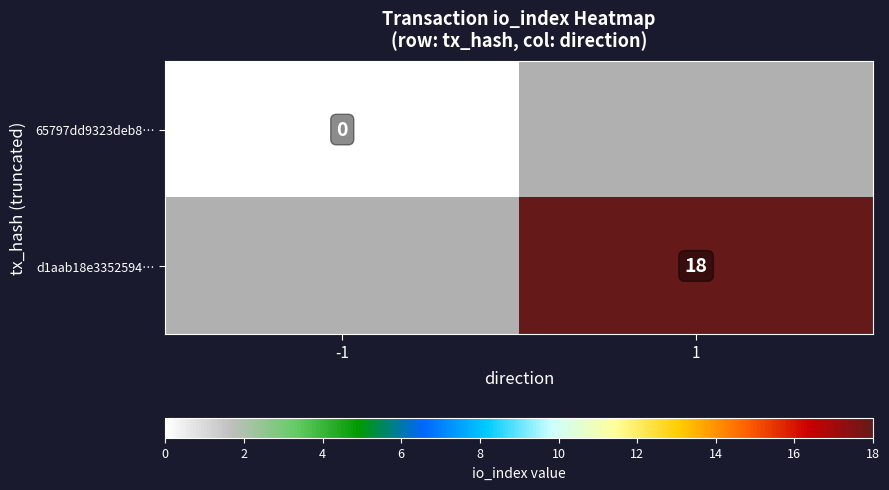

The value of d1aab18e3352594… at 1 is 9. True or false?

False